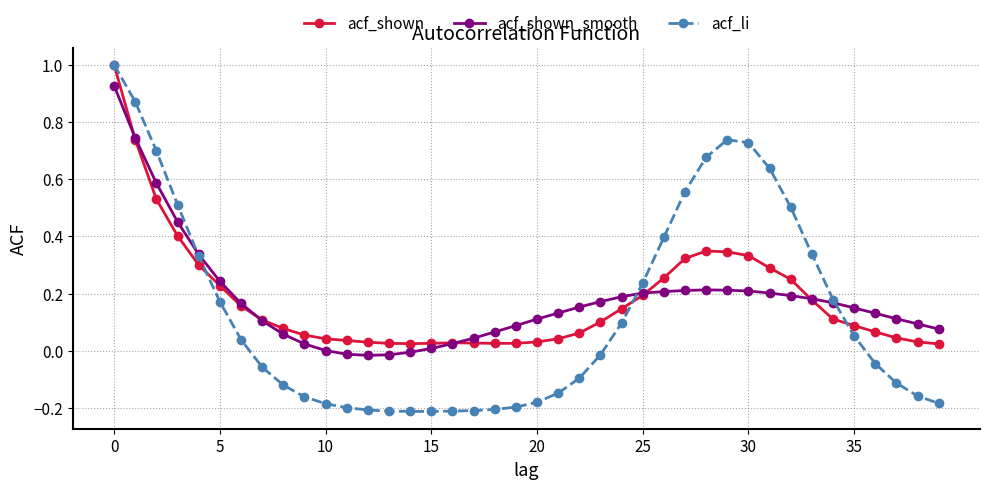

What is the maximum value shown in the chart?

1.0